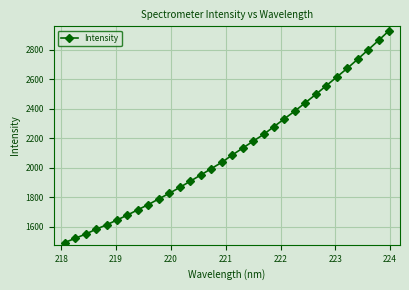

What is the value of the 11th point from the left?

1826.3